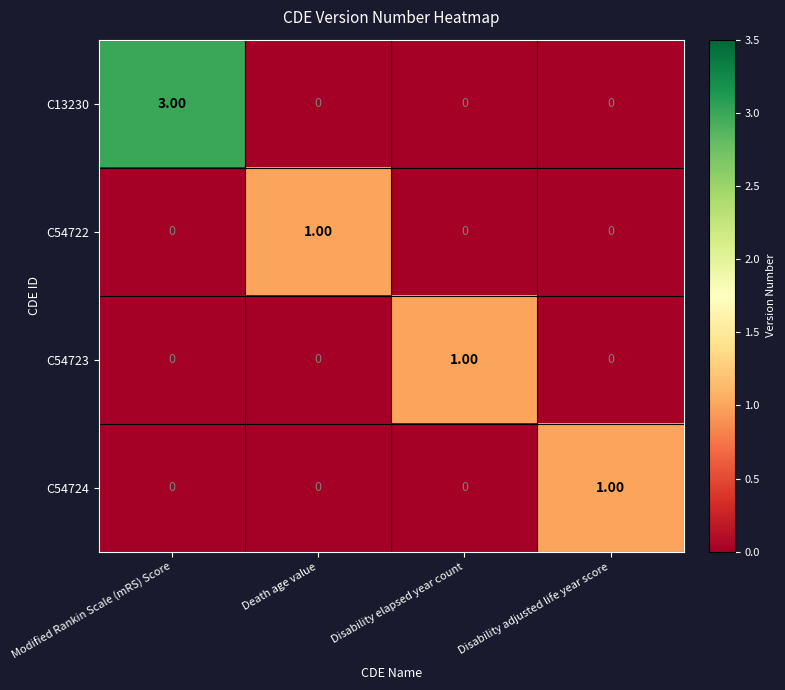

Which label corresponds to the largest value in the chart?

Modified Rankin Scale (mRS) Score